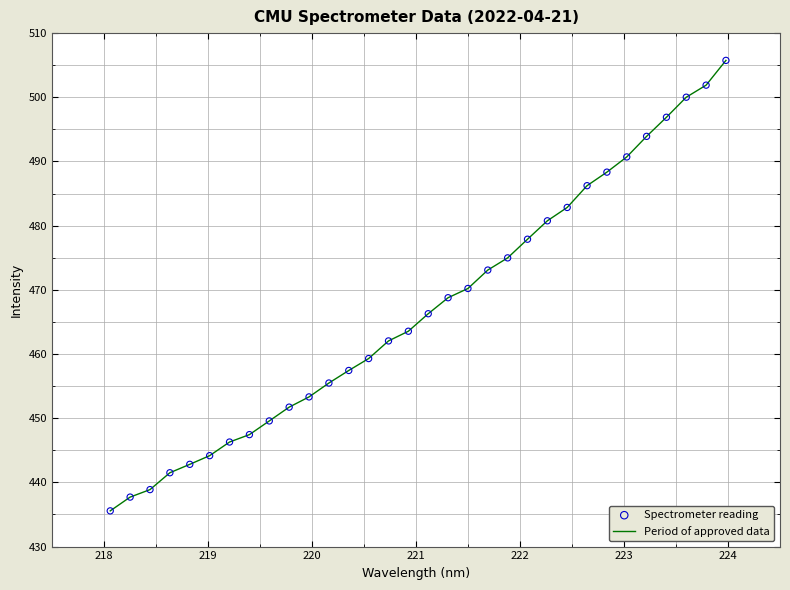

What is the maximum value shown in the chart?

505.8